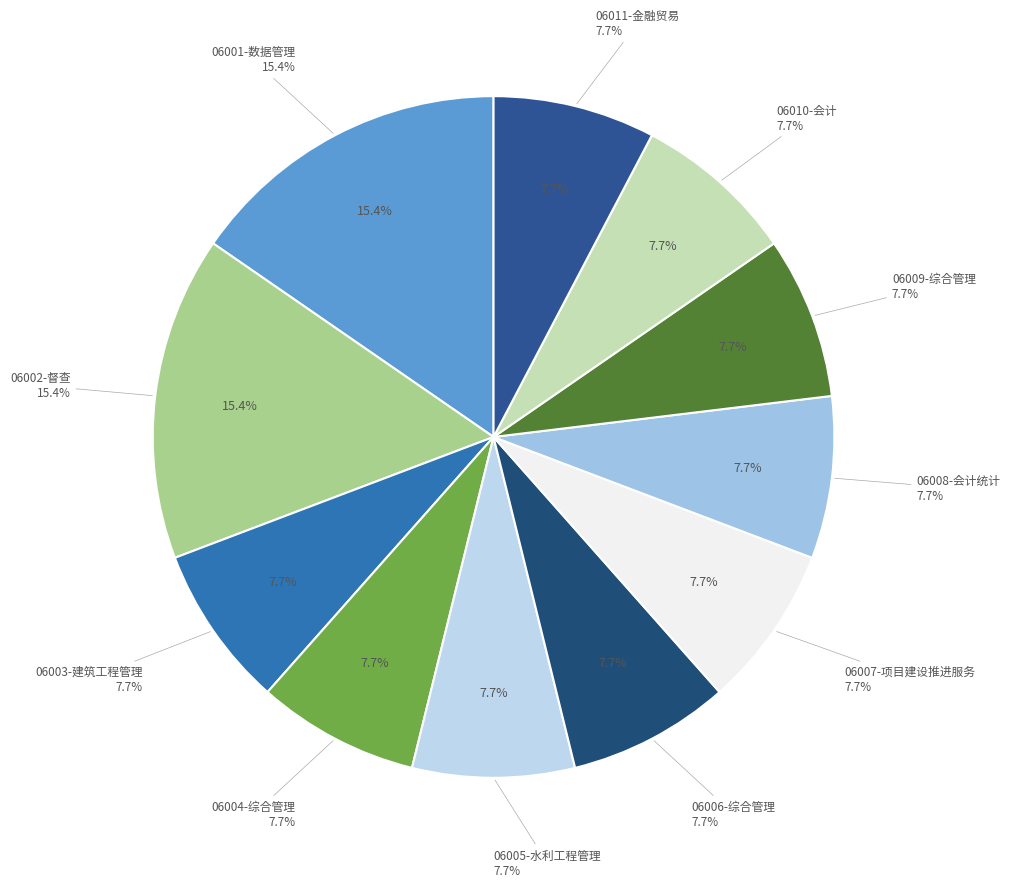

To the nearest percent, what is the average slice percentage?

9%